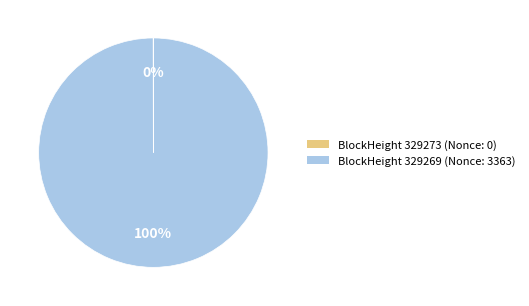

What percentage is the BlockHeight 329269 (Nonce: 3363) slice, to the nearest percent?

100%